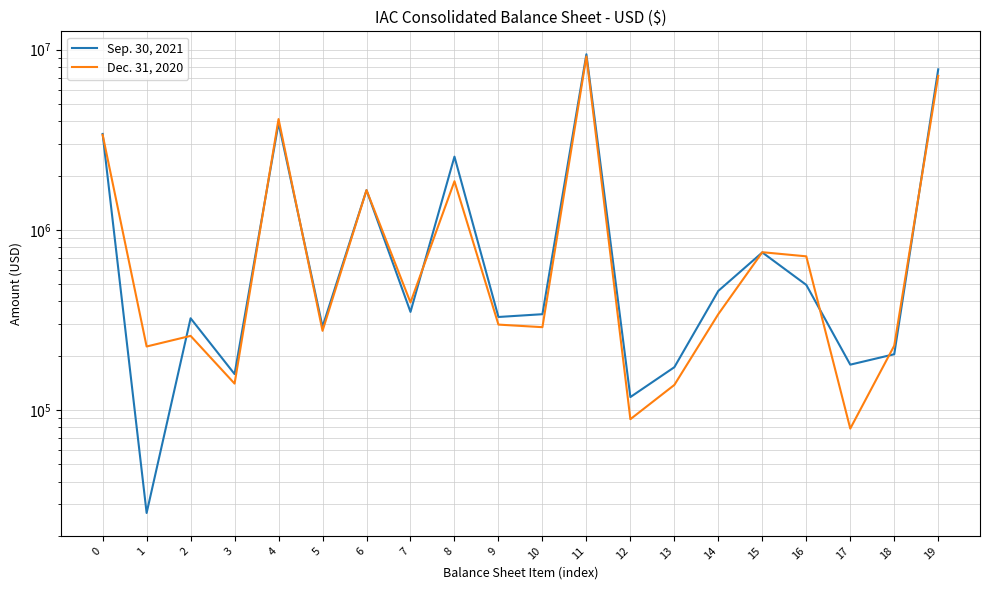

The value of Sep. 30, 2021 at 0 is 913001. True or false?

False